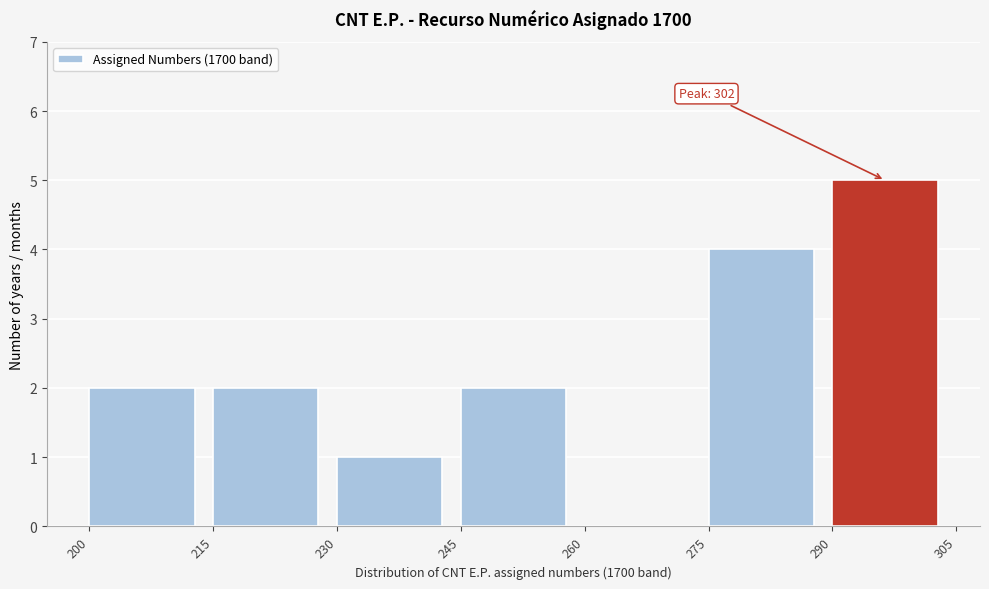

Over which range of the x-axis is the bar tallest?

290 to 305